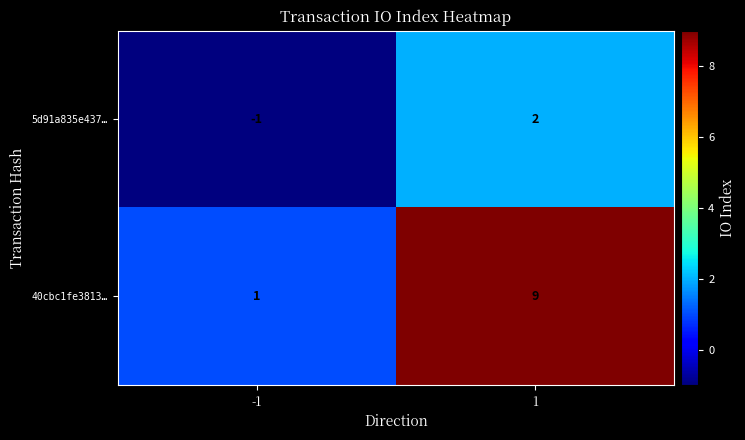

Which series has the largest total across all categories?

40cbc1fe3813…